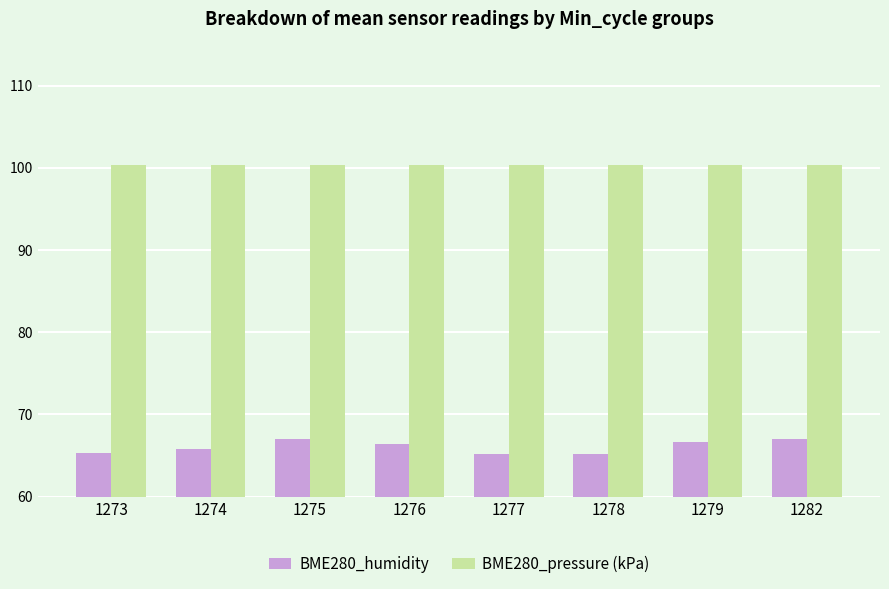

Is it true that BME280_pressure (kPa) equals 163.7 at 1275?

False